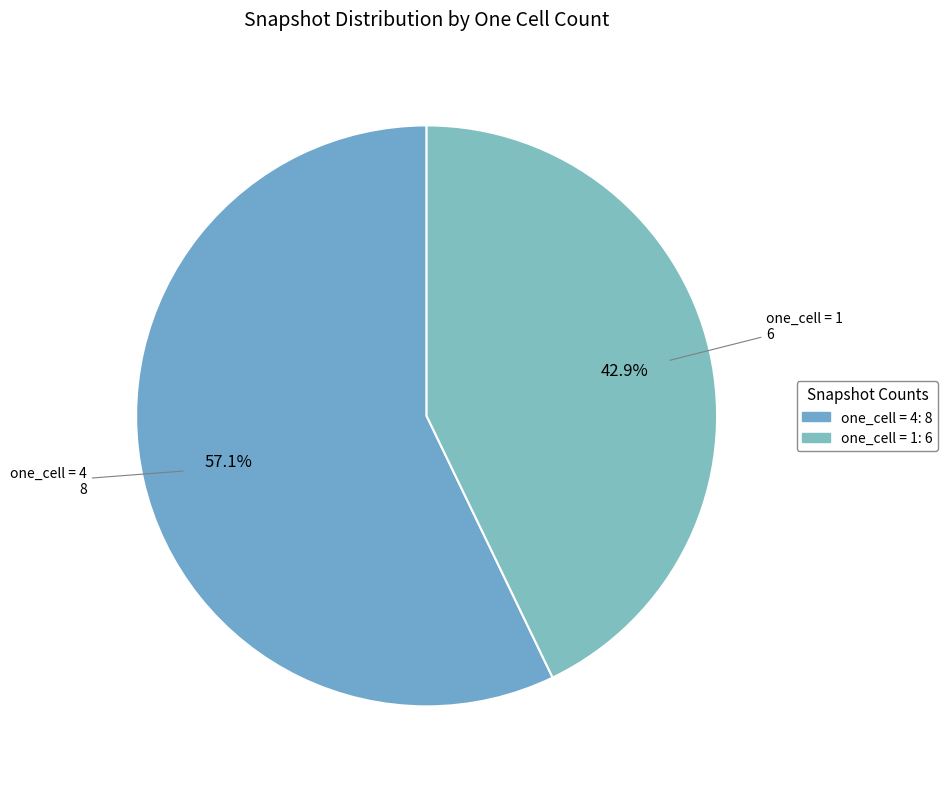

To the nearest percent, what is the average slice percentage?

50%